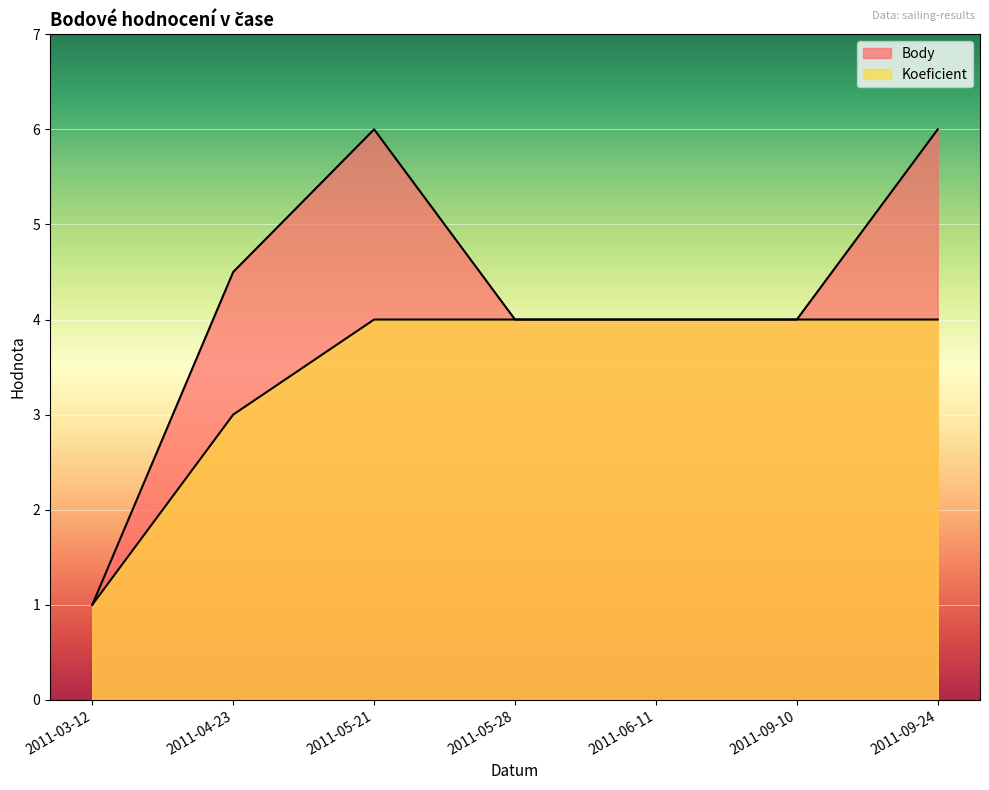

True or false: Koeficient has a value of 1.9 at 2011-05-28.

False